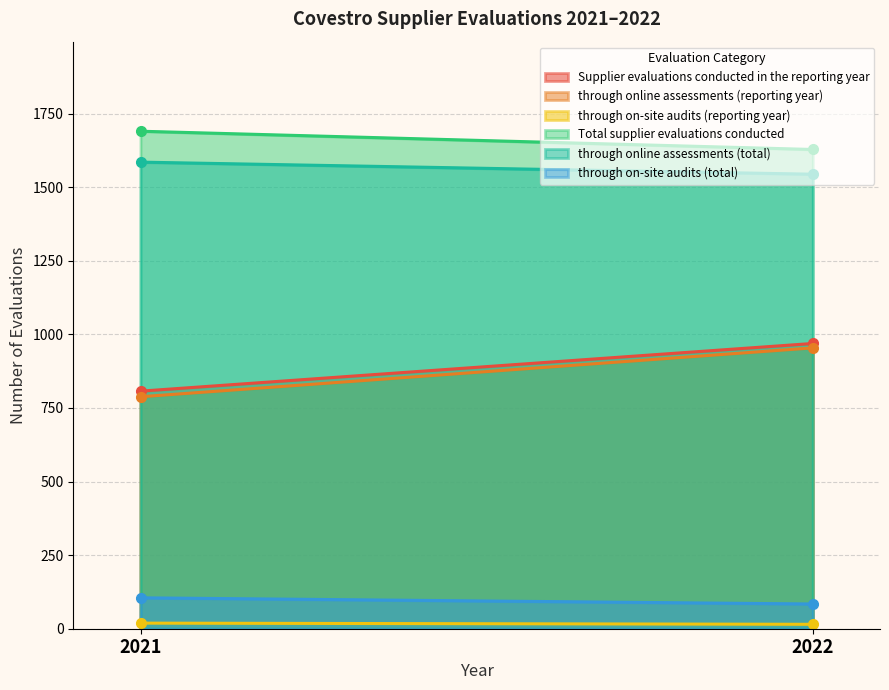

What is the value of the through online assessments (total) point at the 1st from the left?

1585